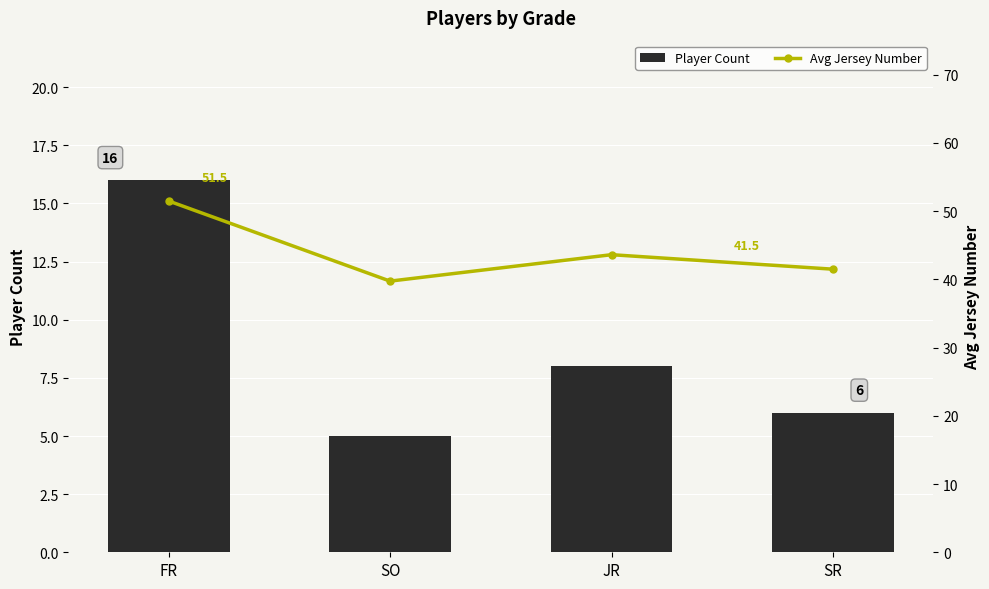

At which category does the chart reach its peak across all series?

FR